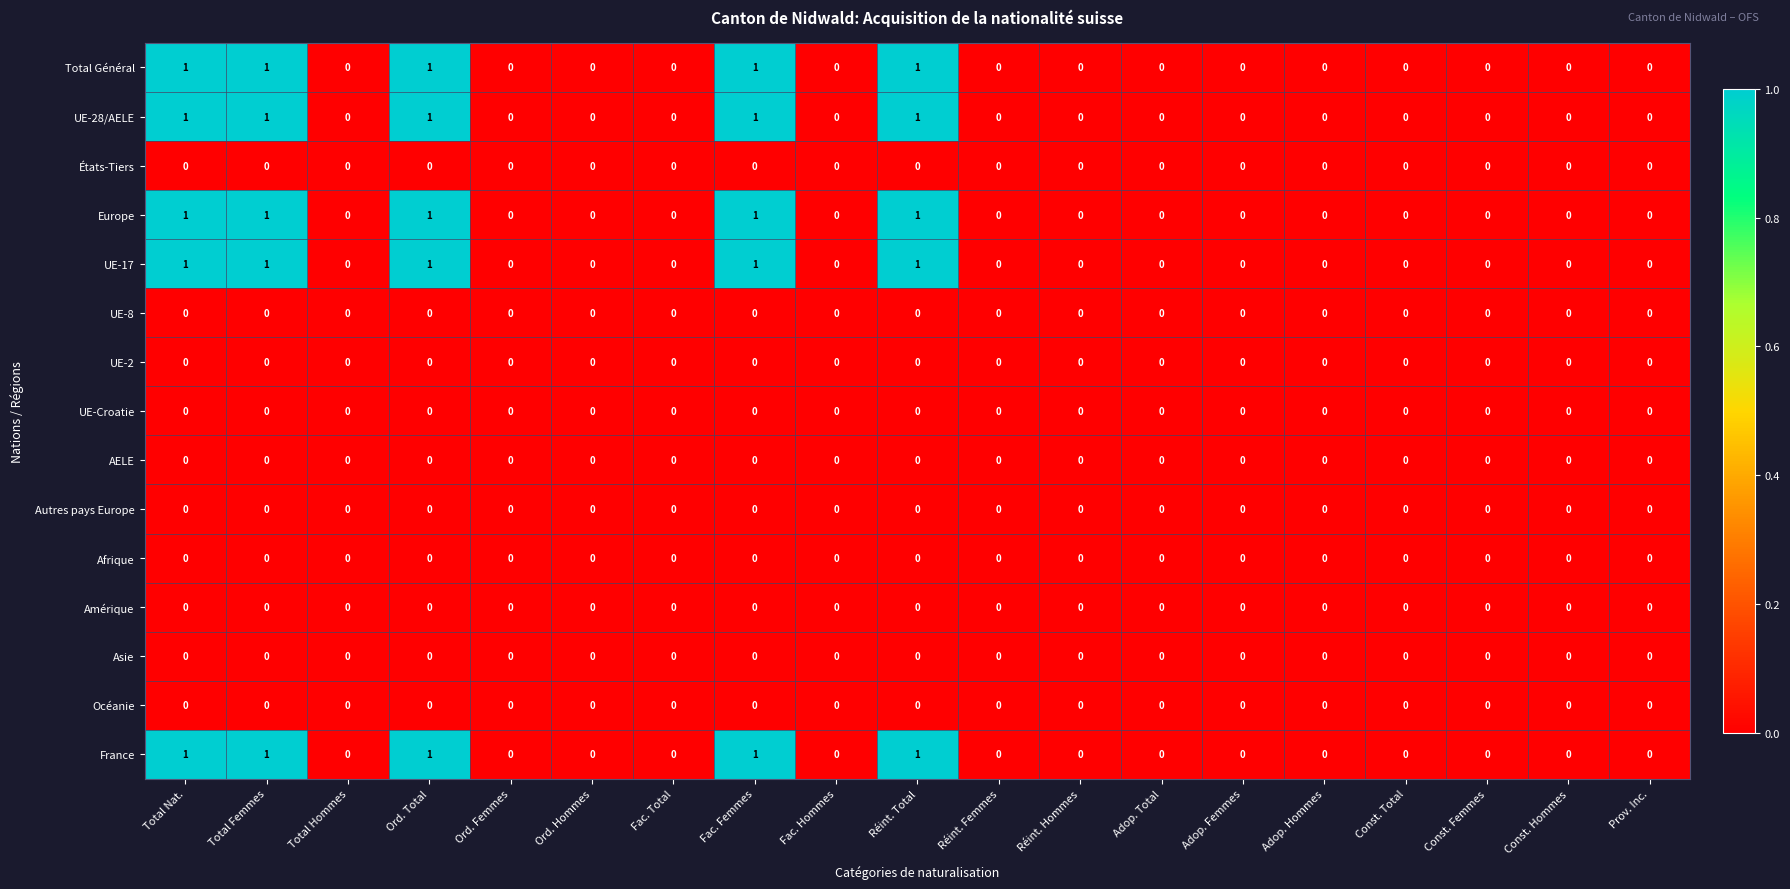

Count the UE-28/AELE values in the range 0 to 1.

19